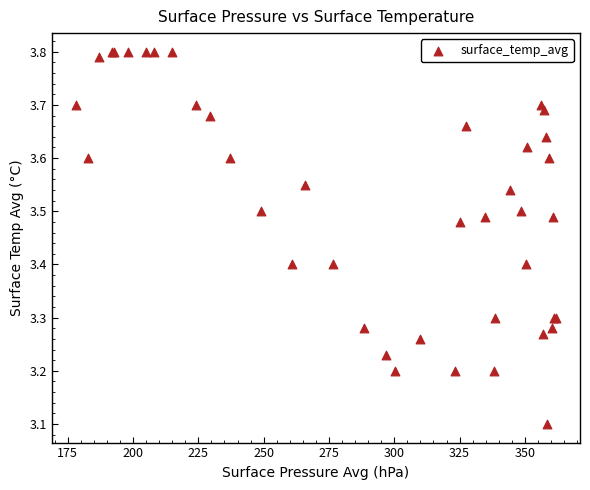

What Y value in the scatter plot is closest to 3?

3.1